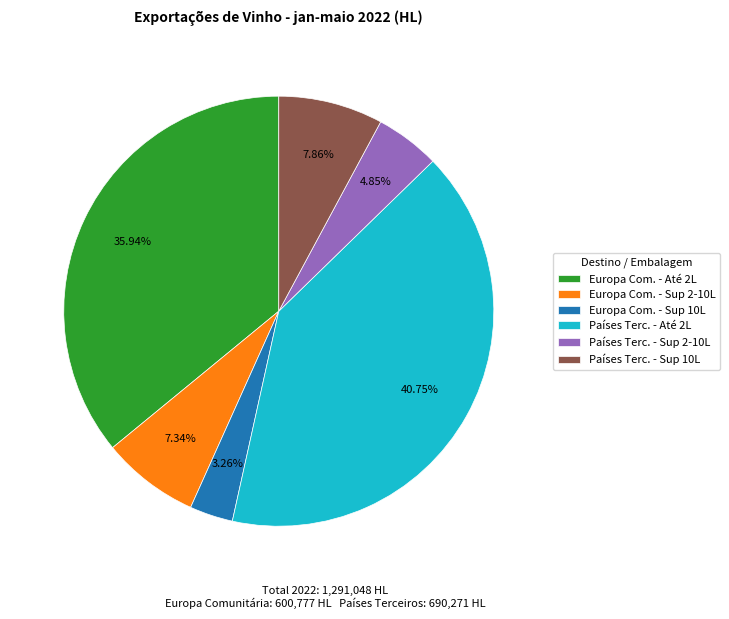

Do Países Terc. - Sup 2-10L and Países Terc. - Até 2L together represent more than half of the pie?

No